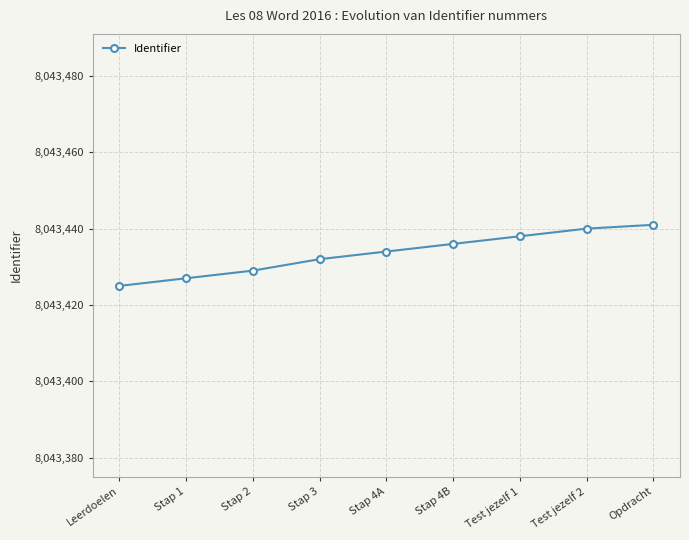

What is the change in value from Stap 2 to Test jezelf 1?

+9